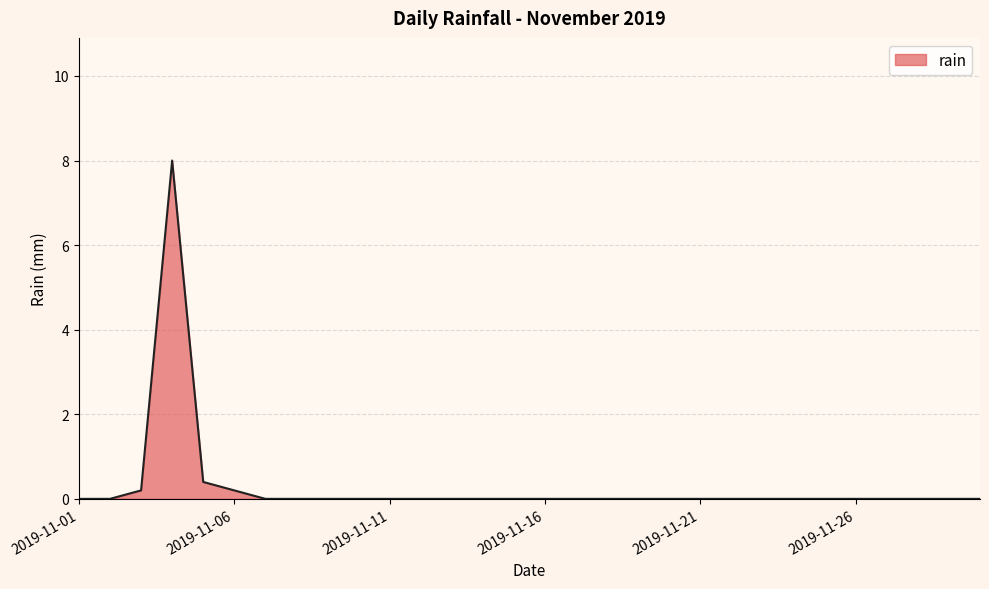

What is the maximum value shown in the chart?

8.0